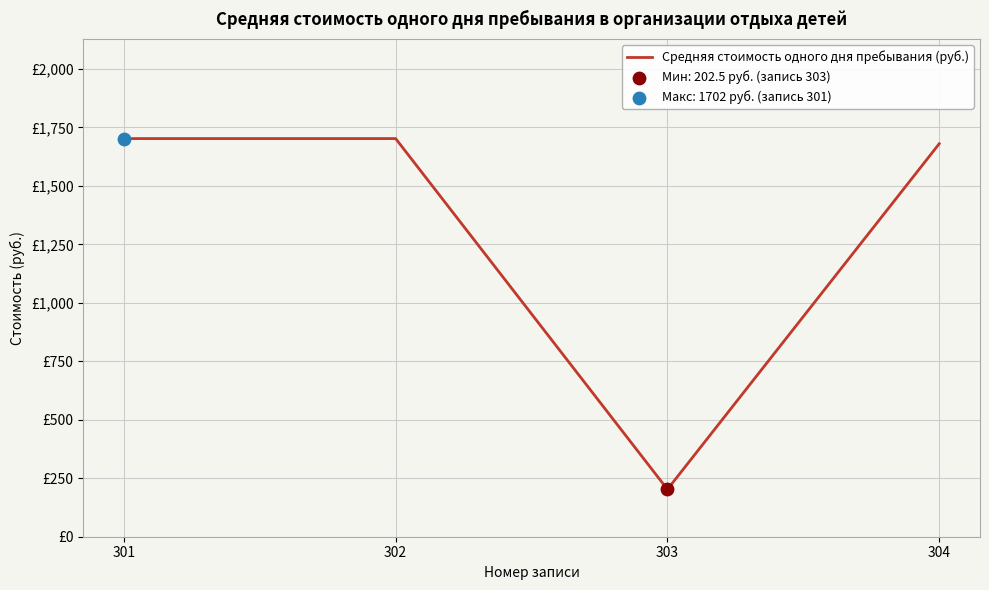

Approximately how many times larger is the value at 303 compared to 304?

0.1